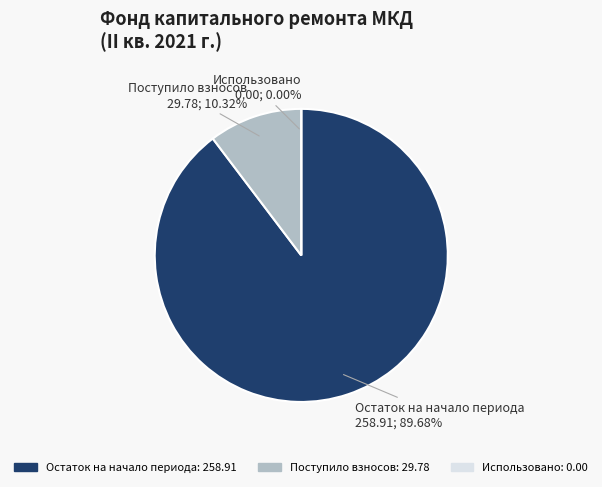

What is the smallest slice in the pie chart?

Использовано